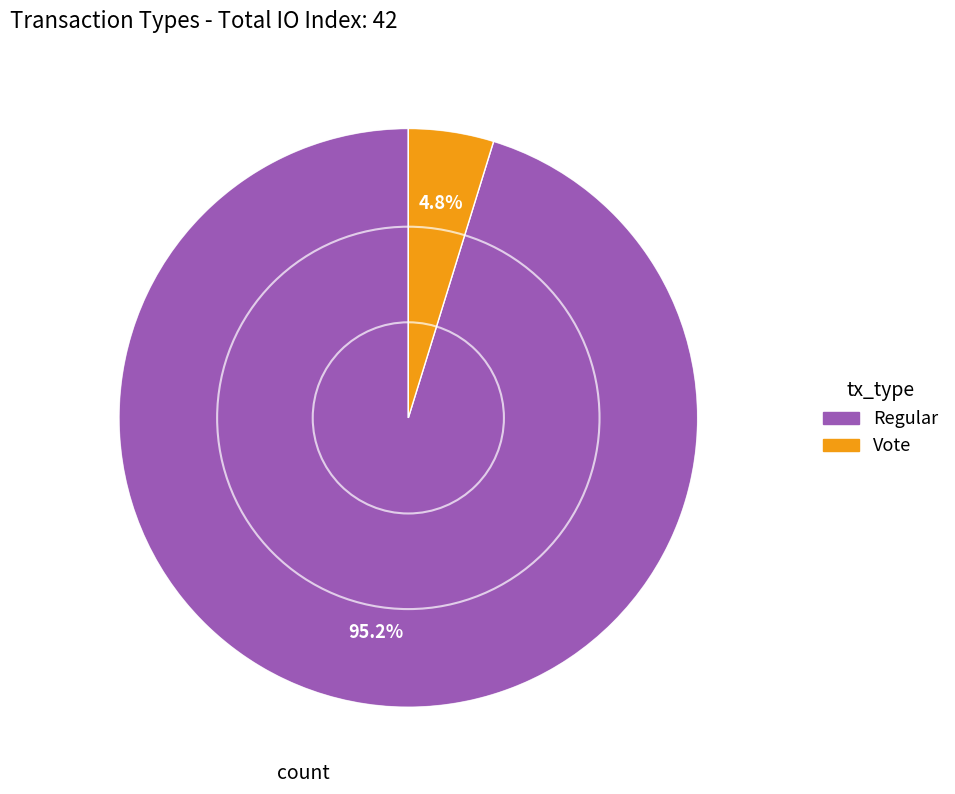

Combined, what portion of the pie is Vote and Regular?

100.0%